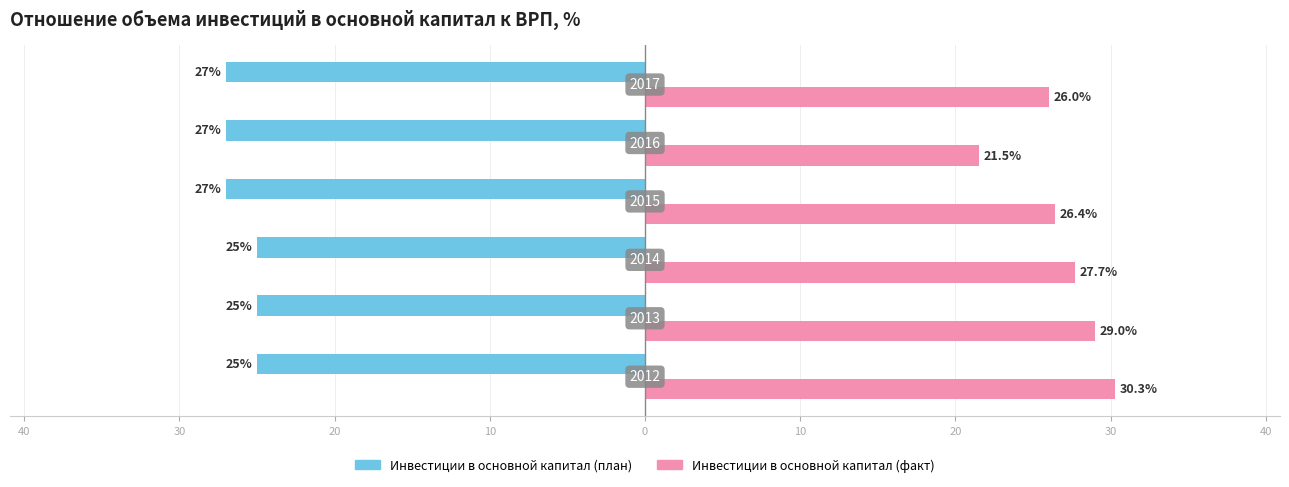

What are all the series names shown in the legend?

Инвестиции в основной капитал (план), Инвестиции в основной капитал (факт)